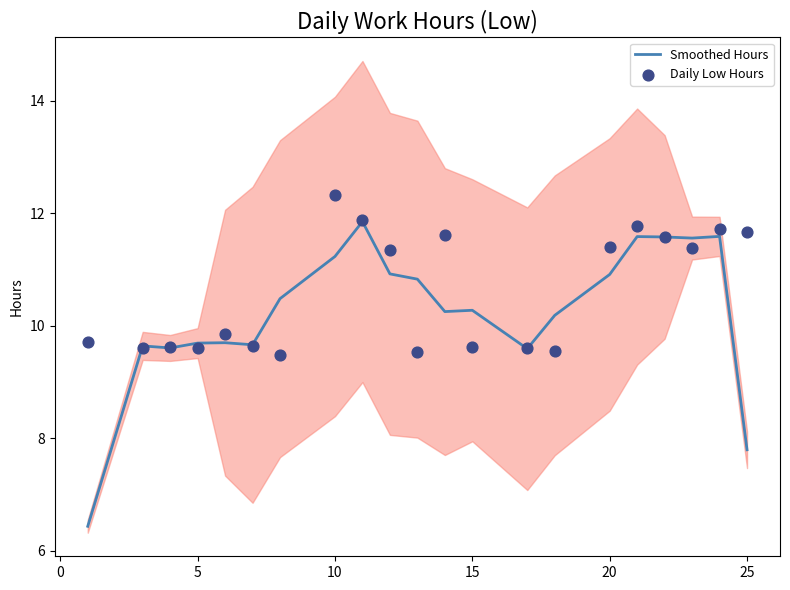

What are all the series names shown in the legend?

Smoothed Hours, Daily Low Hours